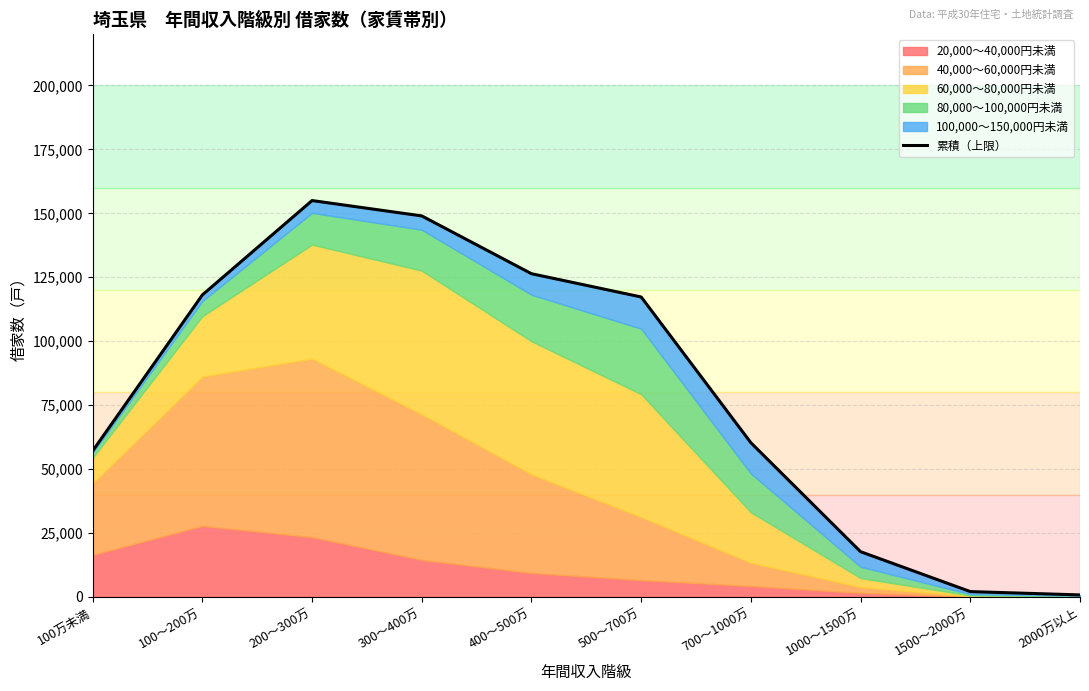

How many categories are shown in the chart?

10